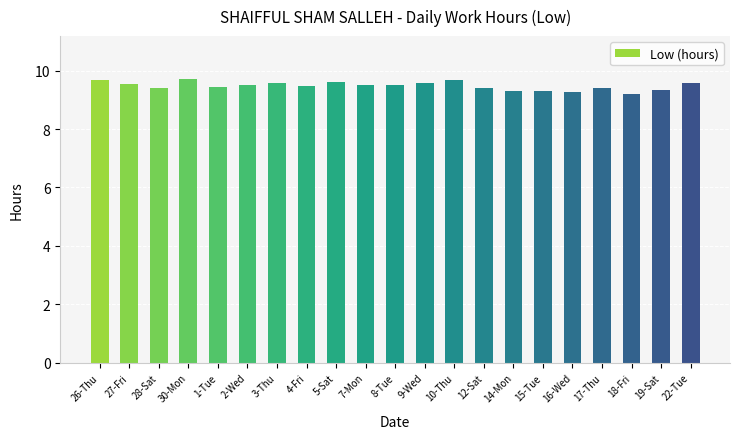

What position from the left is 16-Wed?

17